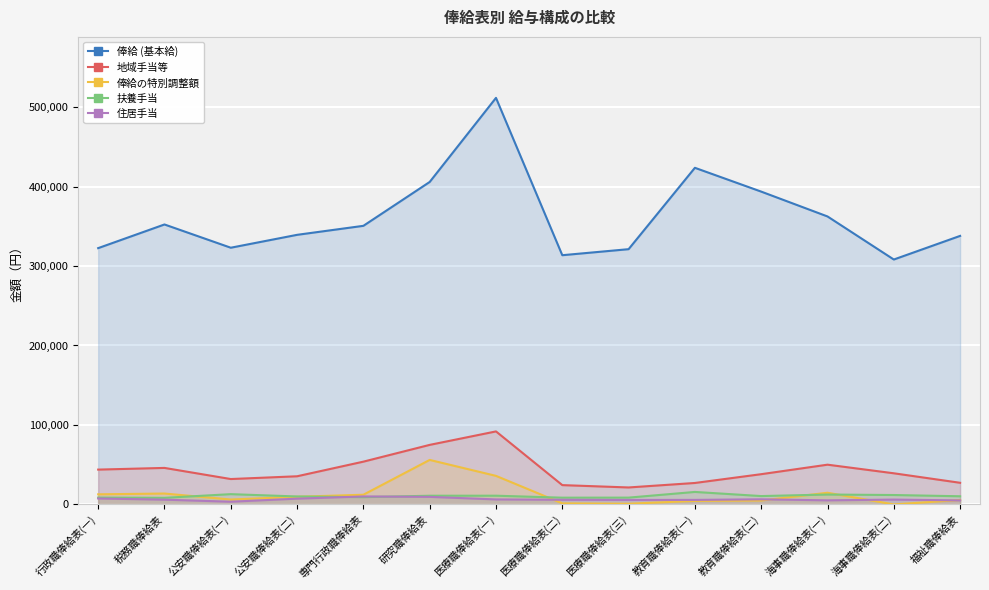

What value does the 地域手当等 series have at 教育職俸給表(一)?

26976